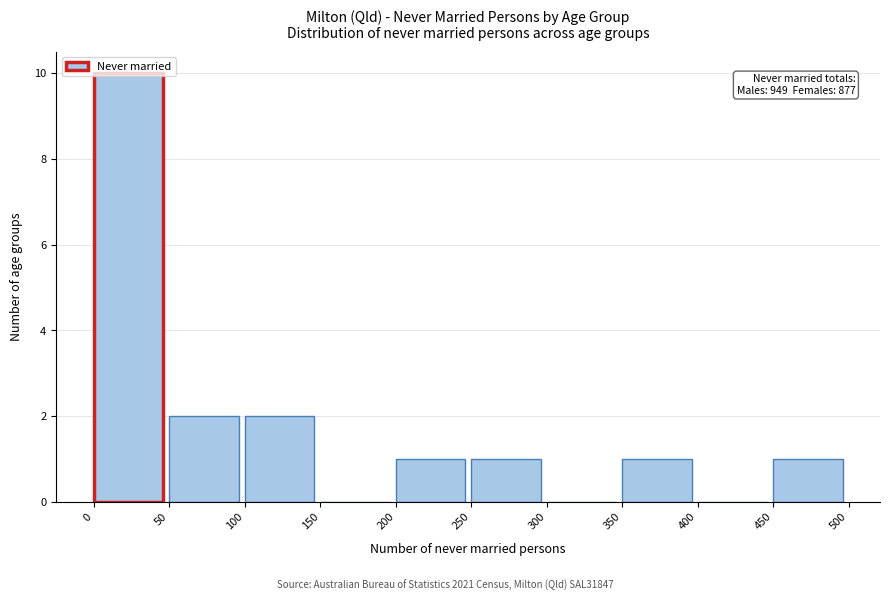

Over which range of the x-axis is the bar tallest?

0 to 50